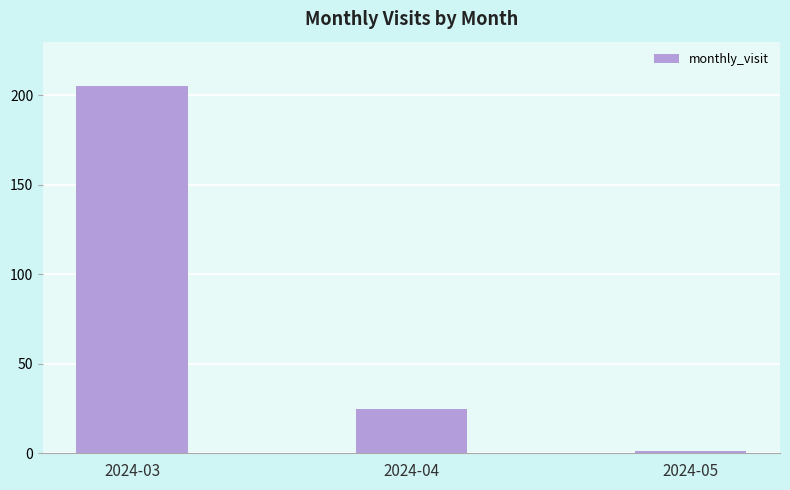

What is the change in value from 2024-03 to 2024-04?

-180